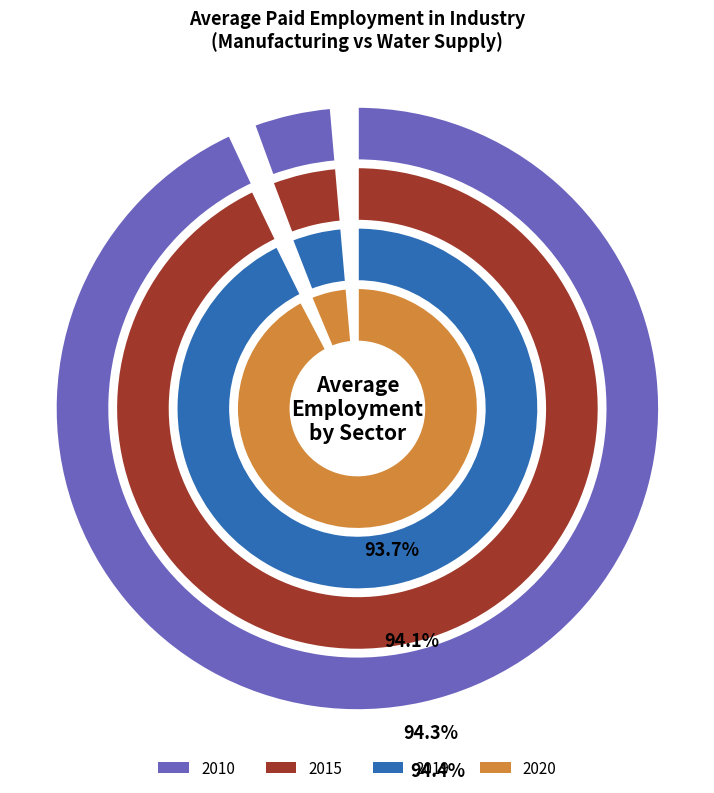

Do Water supply and Manufacturing together represent more than half of the pie?

Yes